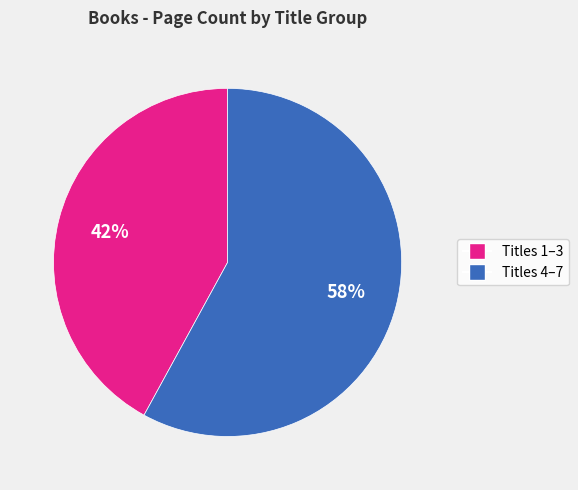

Does any single category account for the majority?

Yes